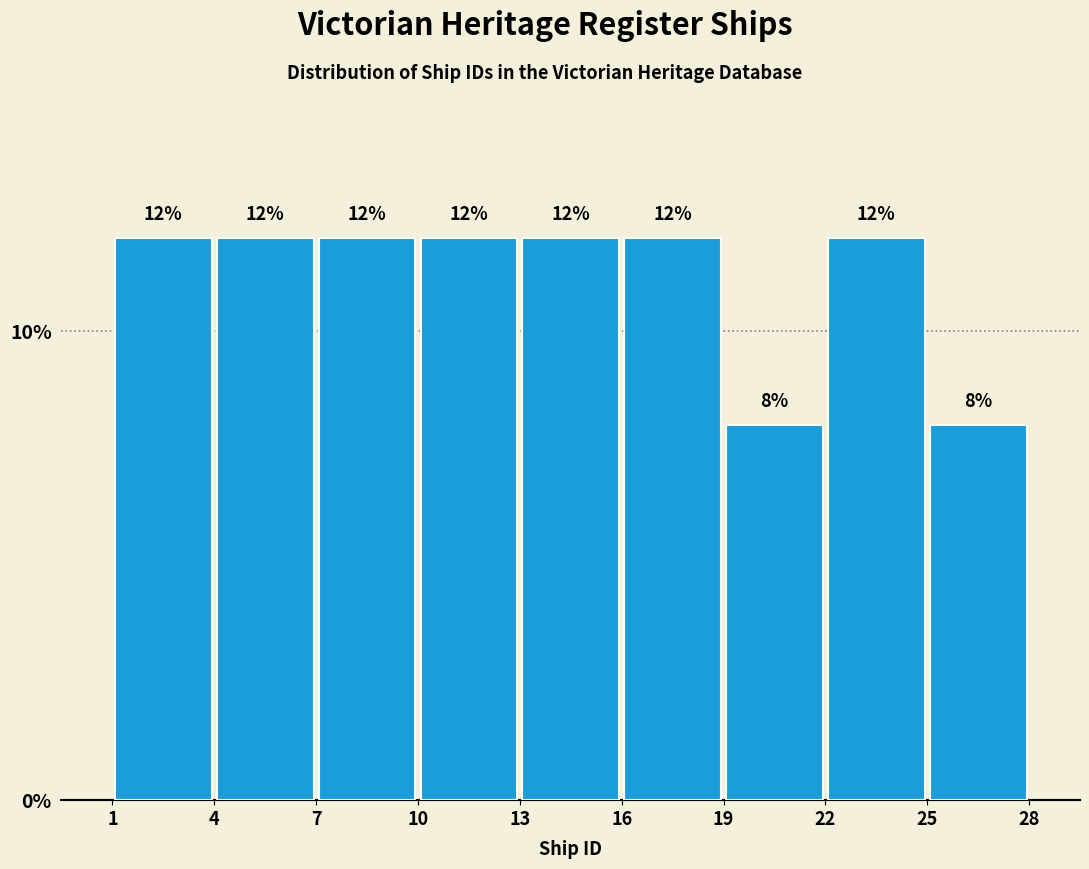

What is the height of the bar covering 22 to 25 on the x-axis?

12